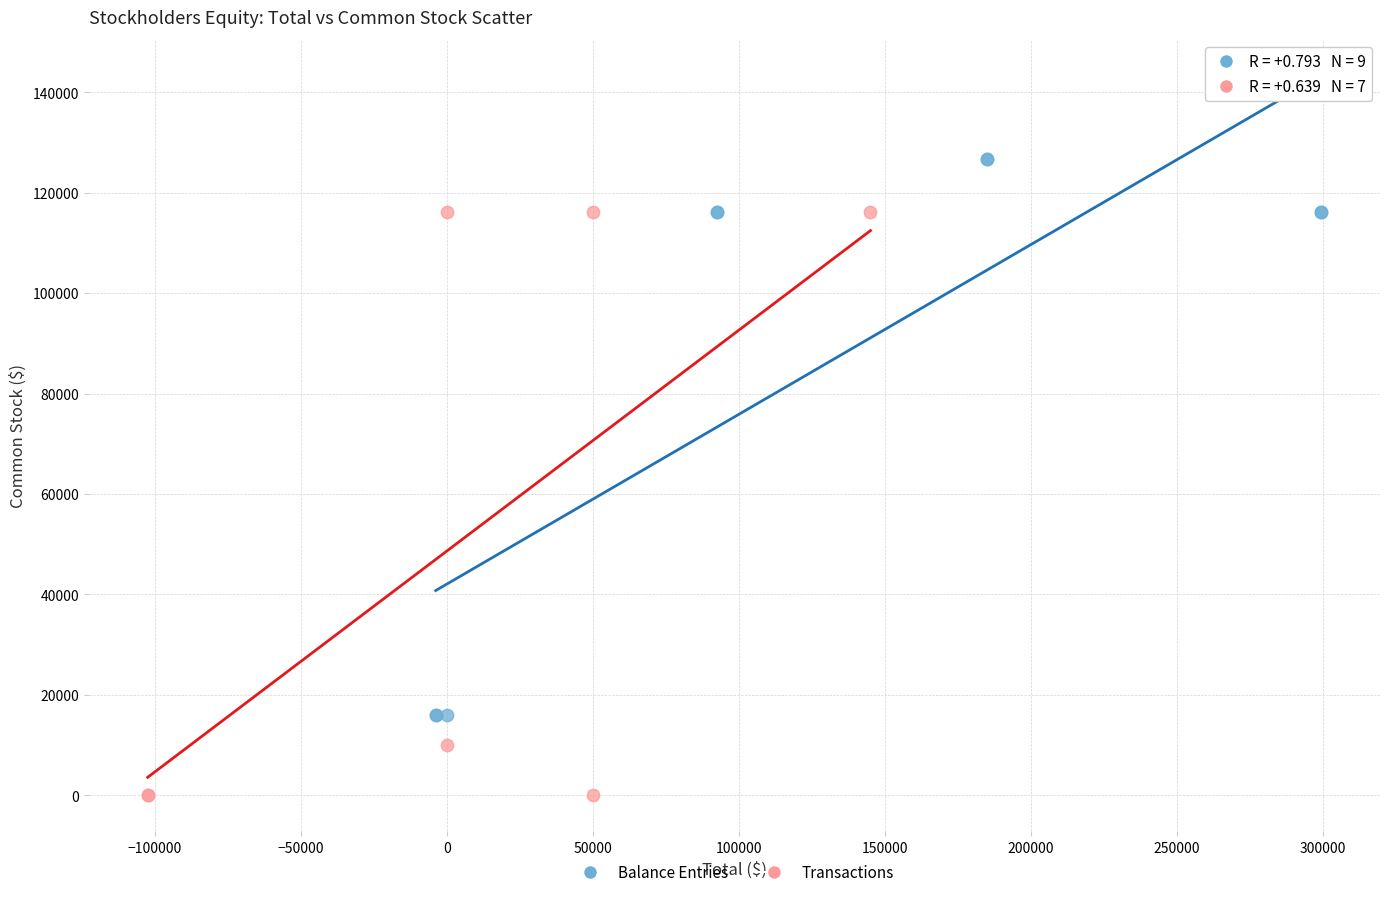

Which series contains the highest Y value?

Balance Entries